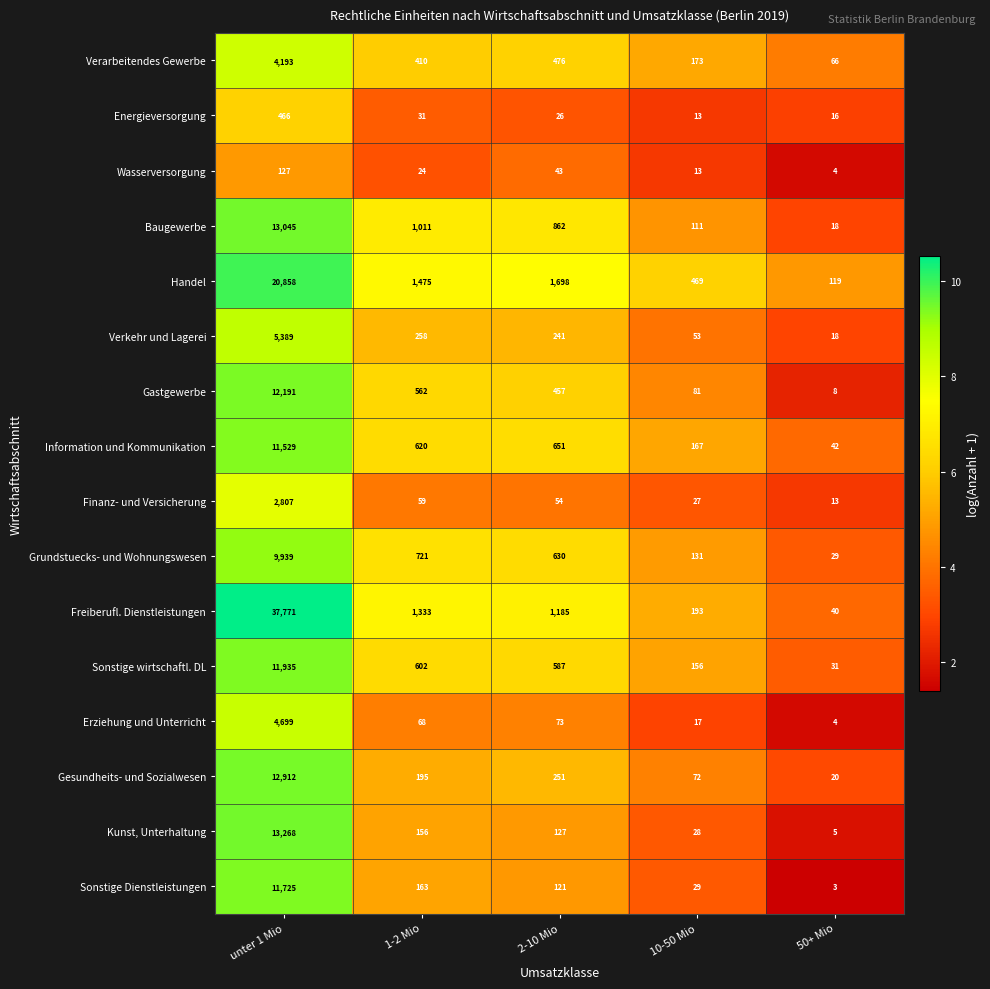

Which label corresponds to the smallest value in the chart?

50+ Mio